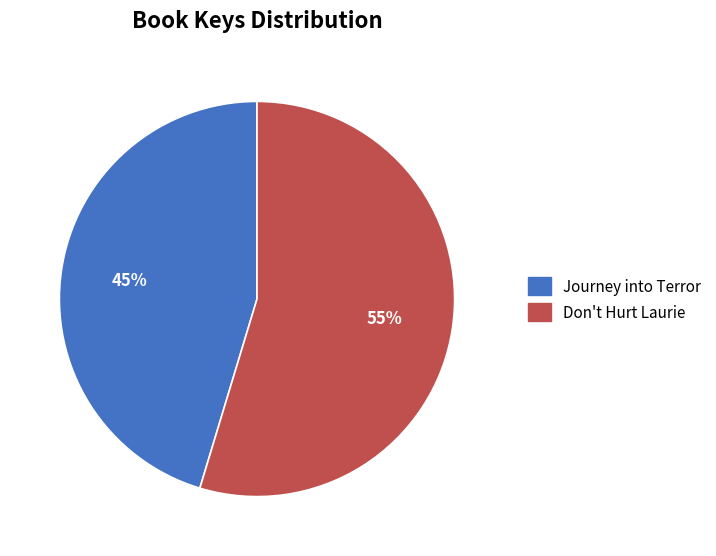

Is the sum of Don't Hurt Laurie and Journey into Terror greater than half?

Yes